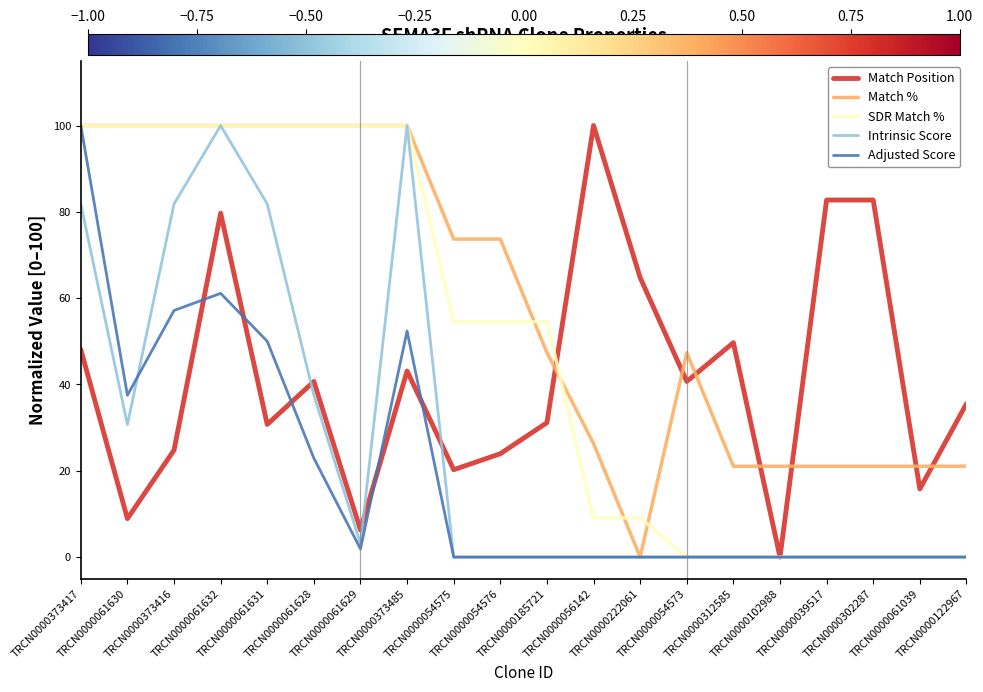

List the series in order of their overall mean, lowest first.

Adjusted Score, Intrinsic Score, Match Position, SDR Match %, Match %